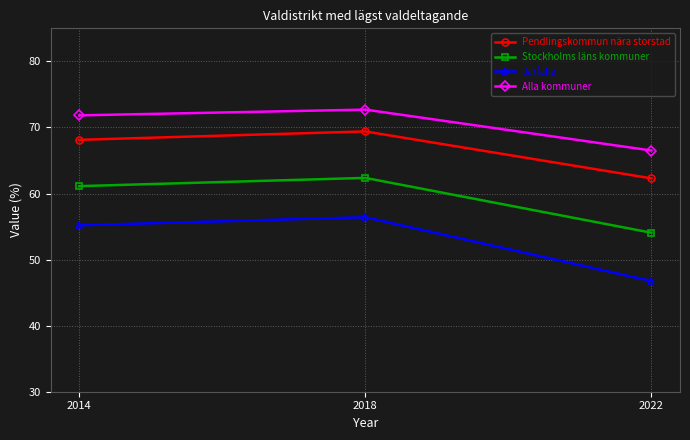

Is it true that Stockholms läns kommuner equals 86.2 at 2018?

False